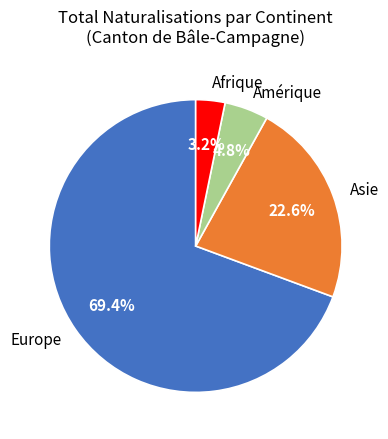

To the nearest percent, what is the difference between the largest and smallest slice percentages?

66%